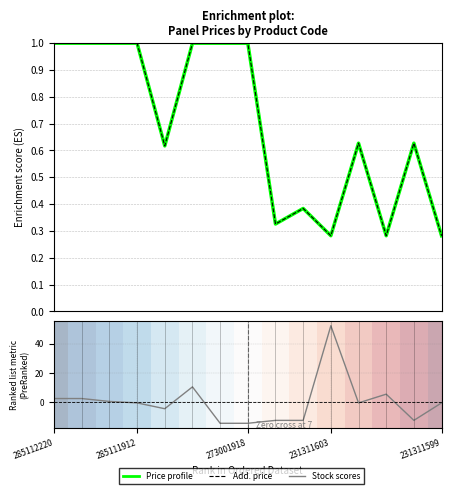

The value of Ціна (enrichment profile) at 273001918 is 1.0. True or false?

True